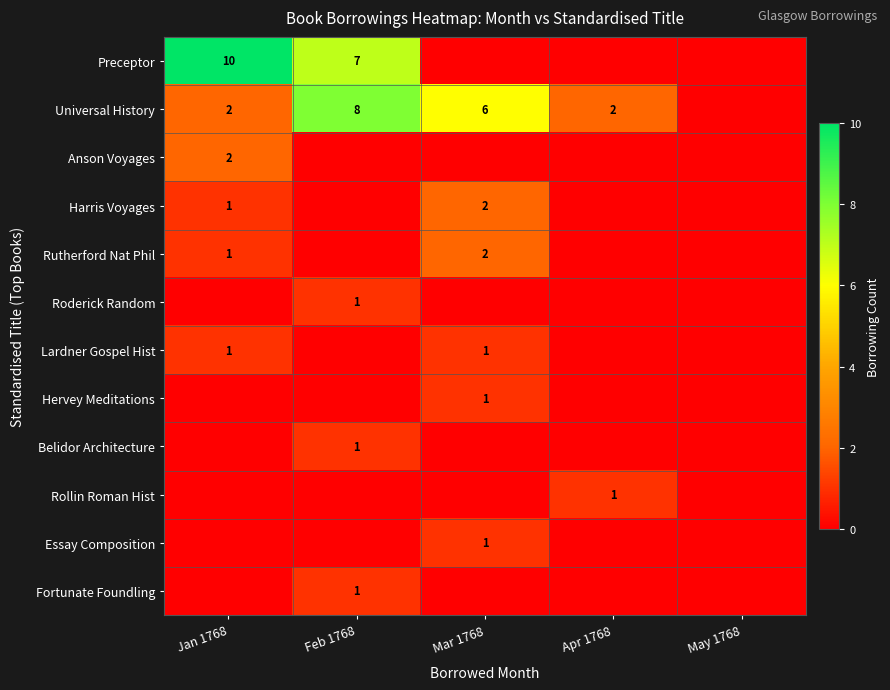

Is the value of Belidor Architecture at Feb 1768 greater than the value of Rutherford Nat Phil at Mar 1768?

No